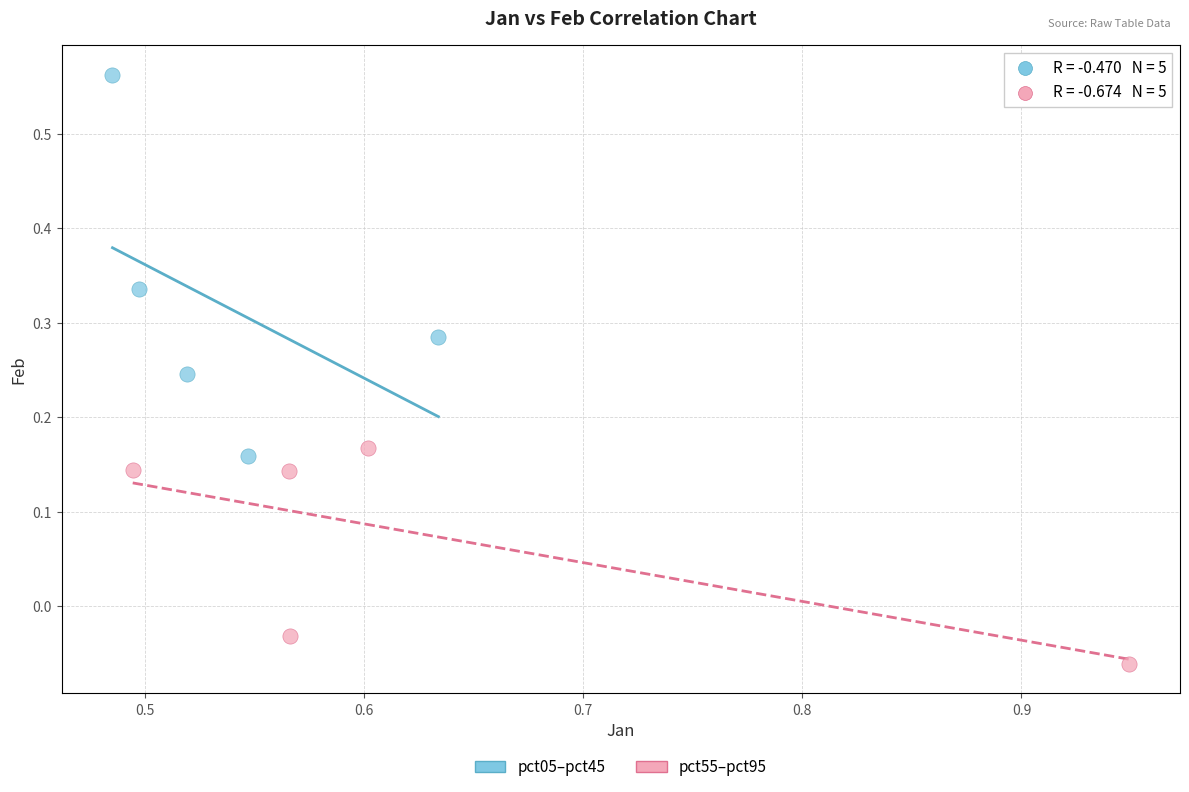

Which series has the largest Y range (max minus min)?

pct05–pct45